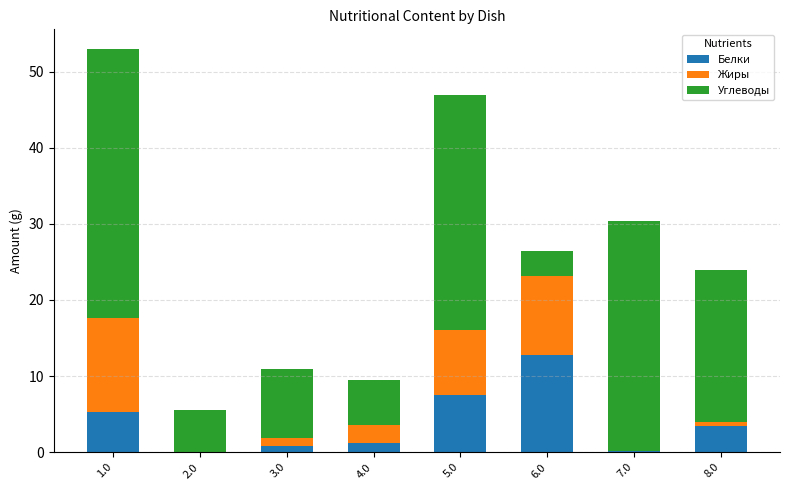

True or false: Белки has a value of 0.8 at 3.0.

True